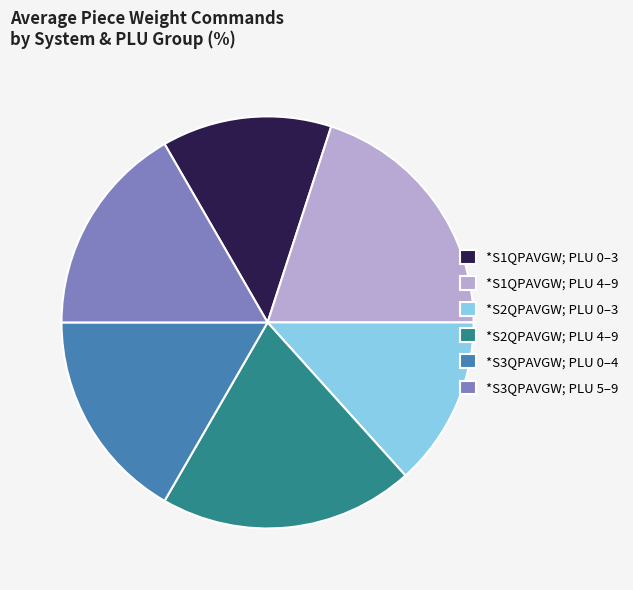

Combined, do *S3QPAVGW; PLU 0–4 and *S1QPAVGW; PLU 4–9 account for over 50%?

No